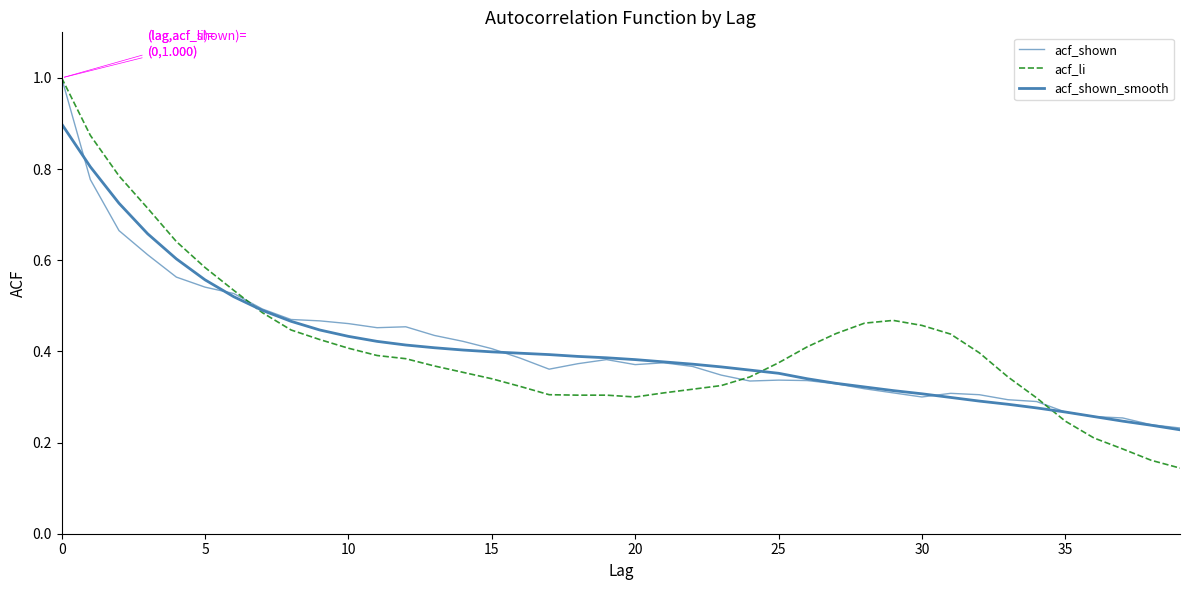

How many series are shown in this chart?

3